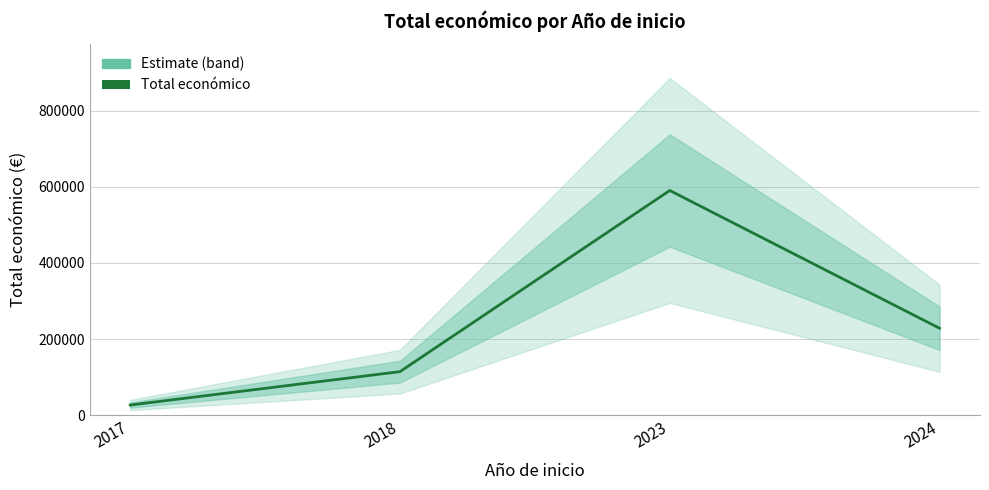

What is the ratio of the value at 2024 to the value at 2023?

0.4